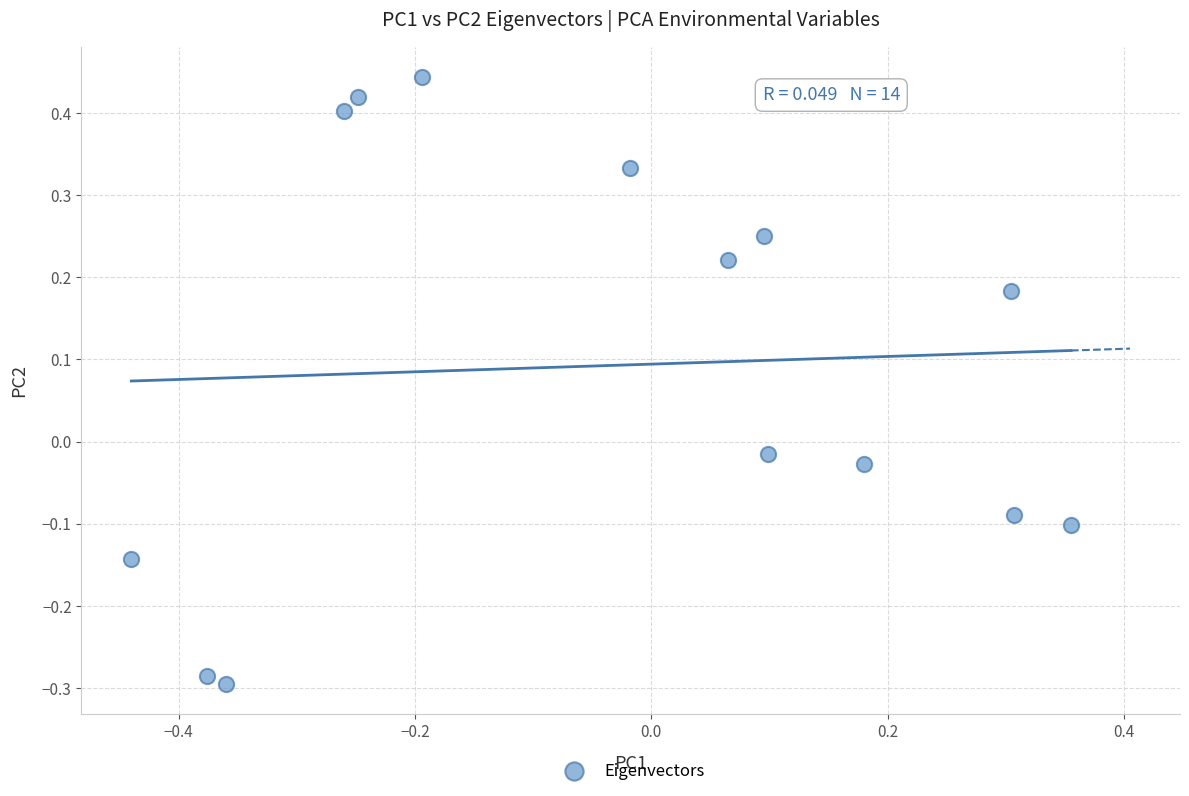

What is the range of Y values (max minus min)?

0.7